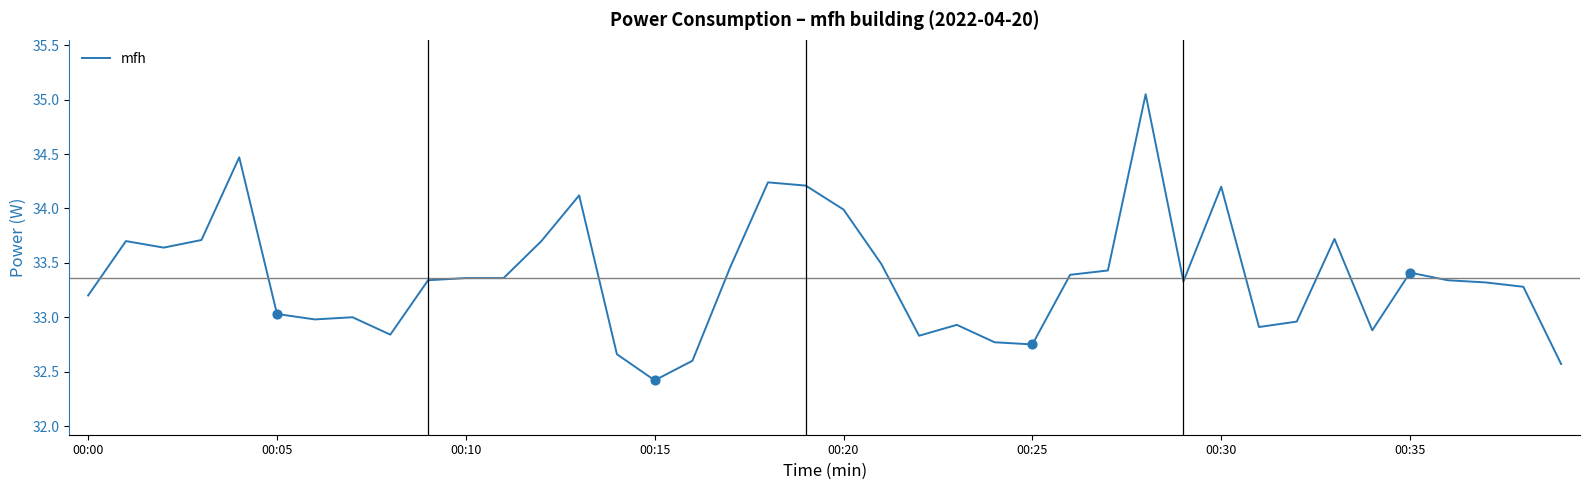

What is the minimum value shown in the chart?

32.4